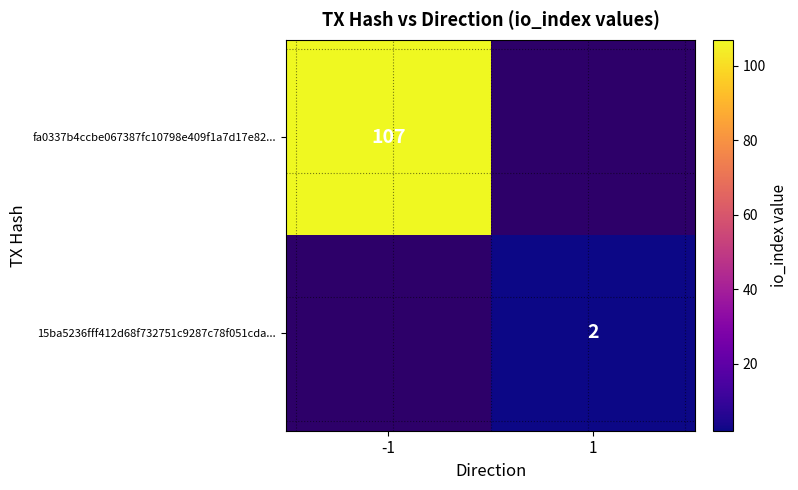

The 15ba5236fff412d68f732751c9287c78f051cda... series shows 2 at 1. True or false?

True